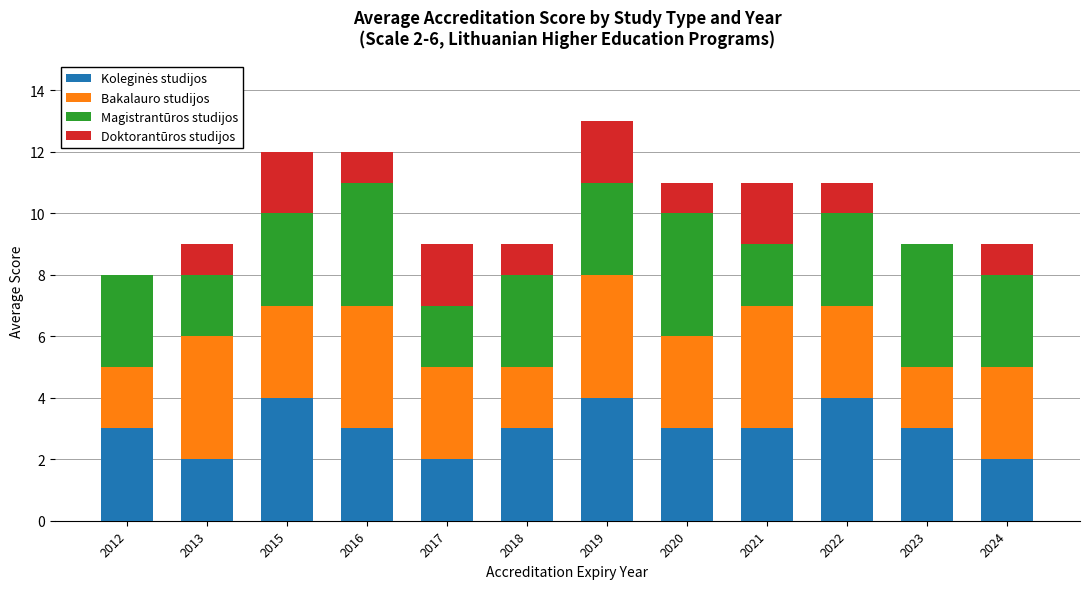

What is the total value across all series at 2022?

11